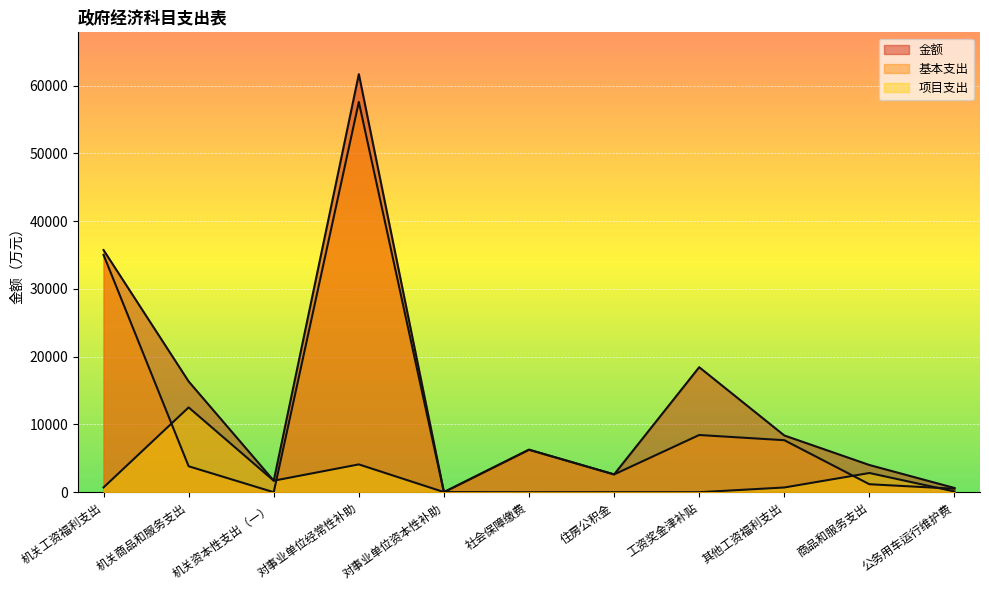

What is the difference between the maximum and minimum values in the 基本支出 series?

57574.4